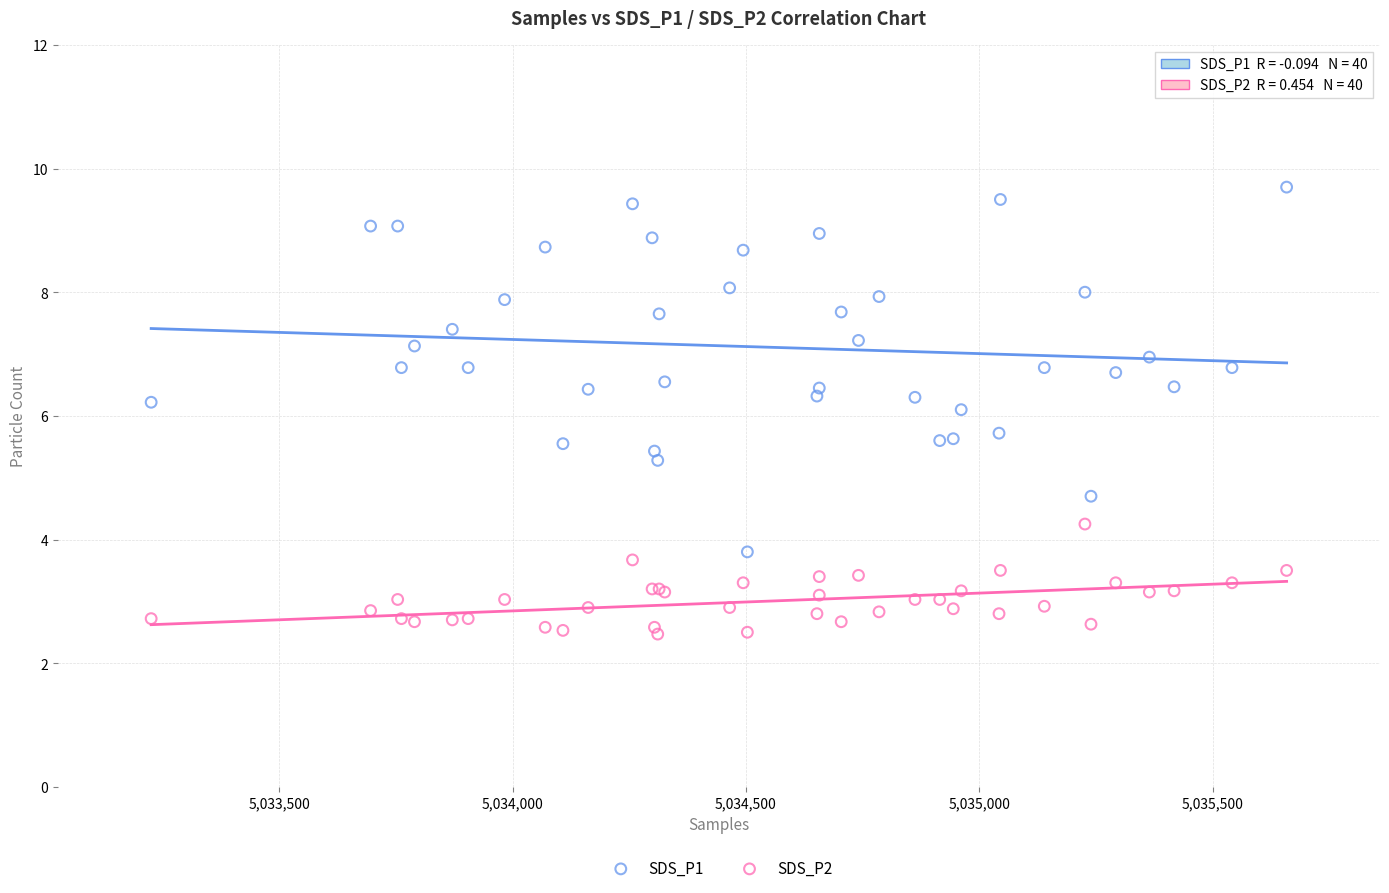

Which series has the widest spread of Y values?

SDS_P1